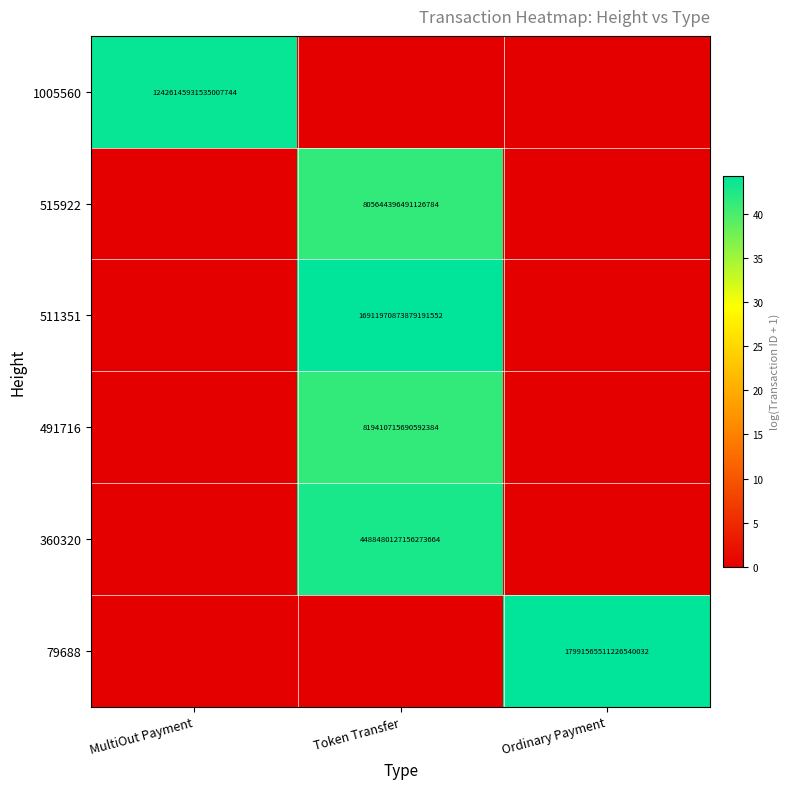

The value of 511351 at Token Transfer is 6355117382079078400. True or false?

False